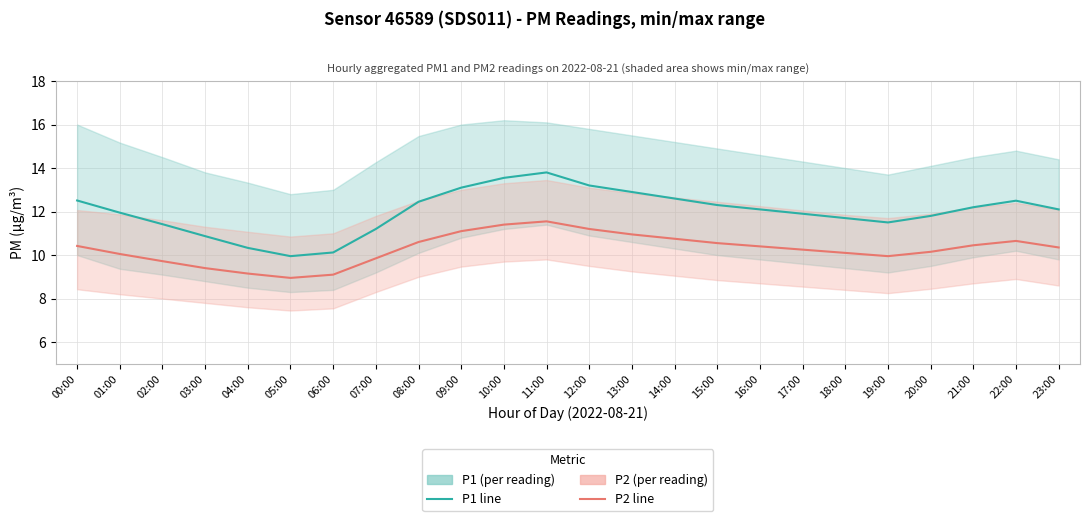

Where does the P1 line series first go above 12?

00:00